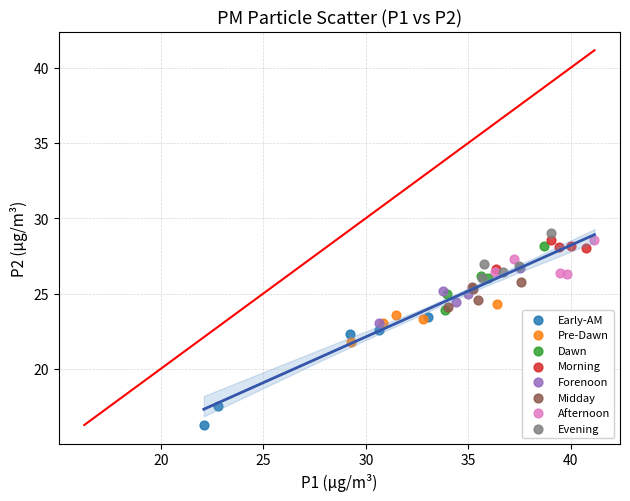

Which series contains the highest Y value?

Evening